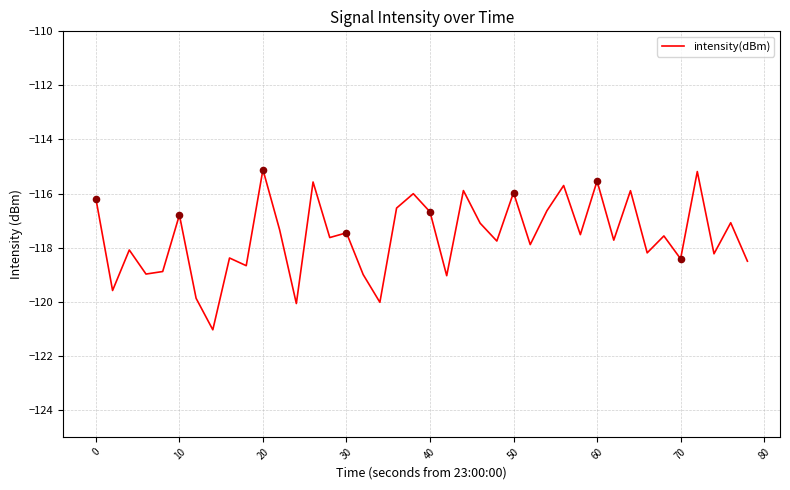

What is the minimum value shown in the chart?

-121.0